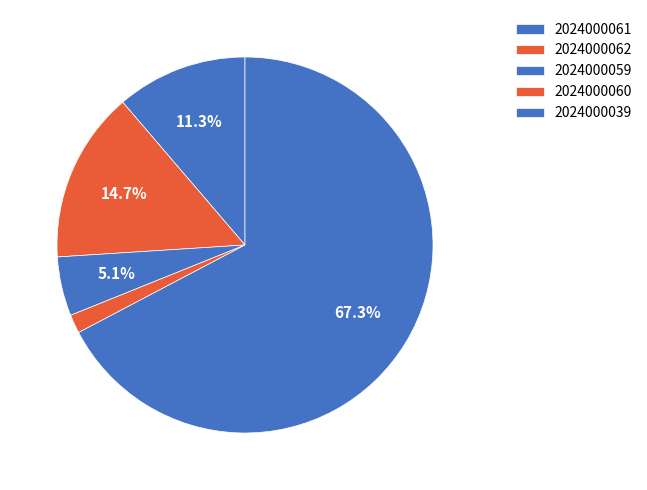

How many segments does this pie chart have?

5